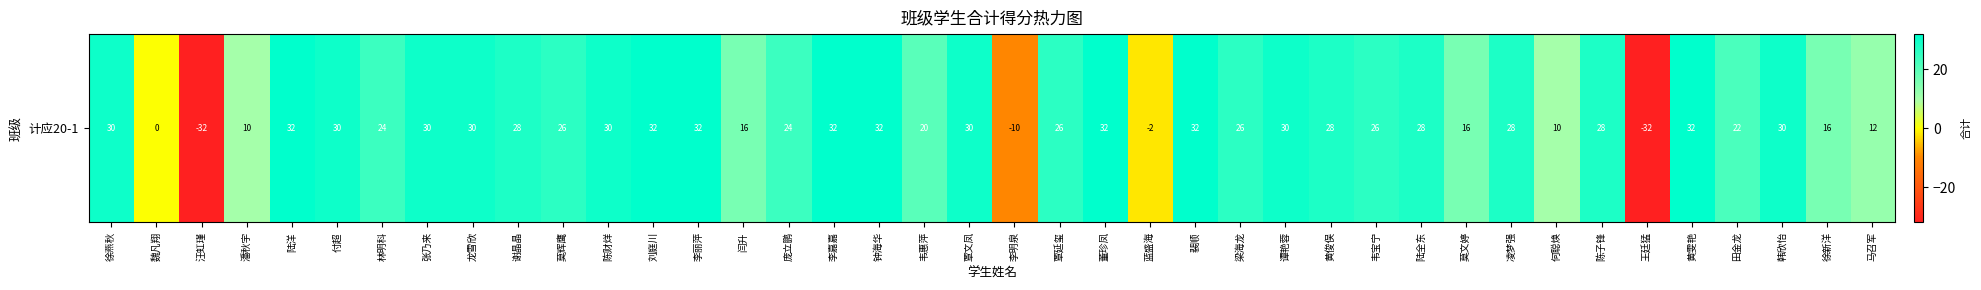

Where does the data first go above 28?

徐燕秋